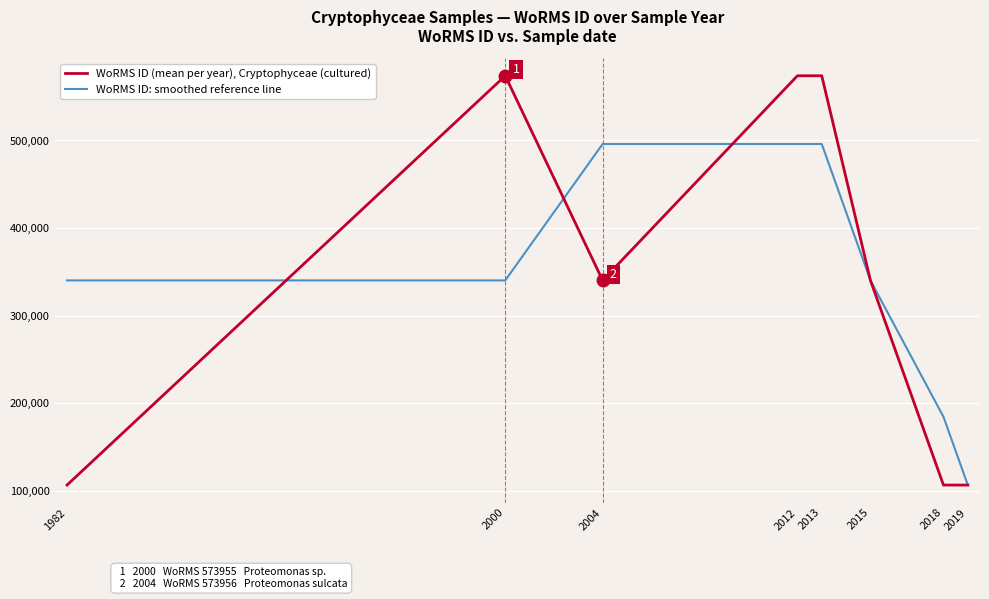

Between 2012 and 2015, which series saw the biggest shift?

WoRMS ID (mean per year), Cryptophyceae (cultured)